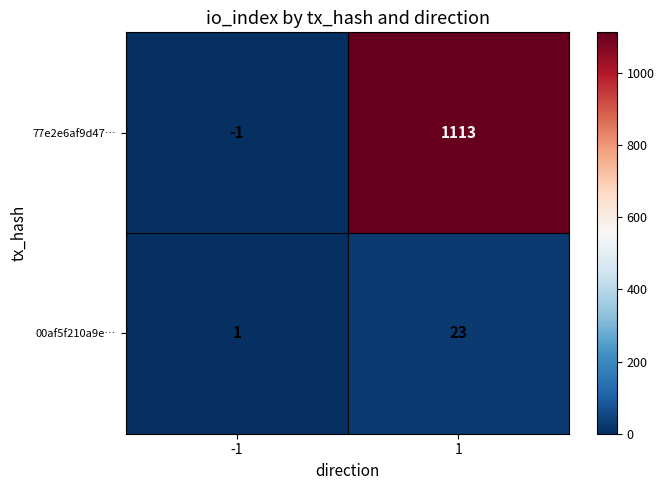

Rank the series by their average value, from highest to lowest.

77e2e6af9d47…, 00af5f210a9e…